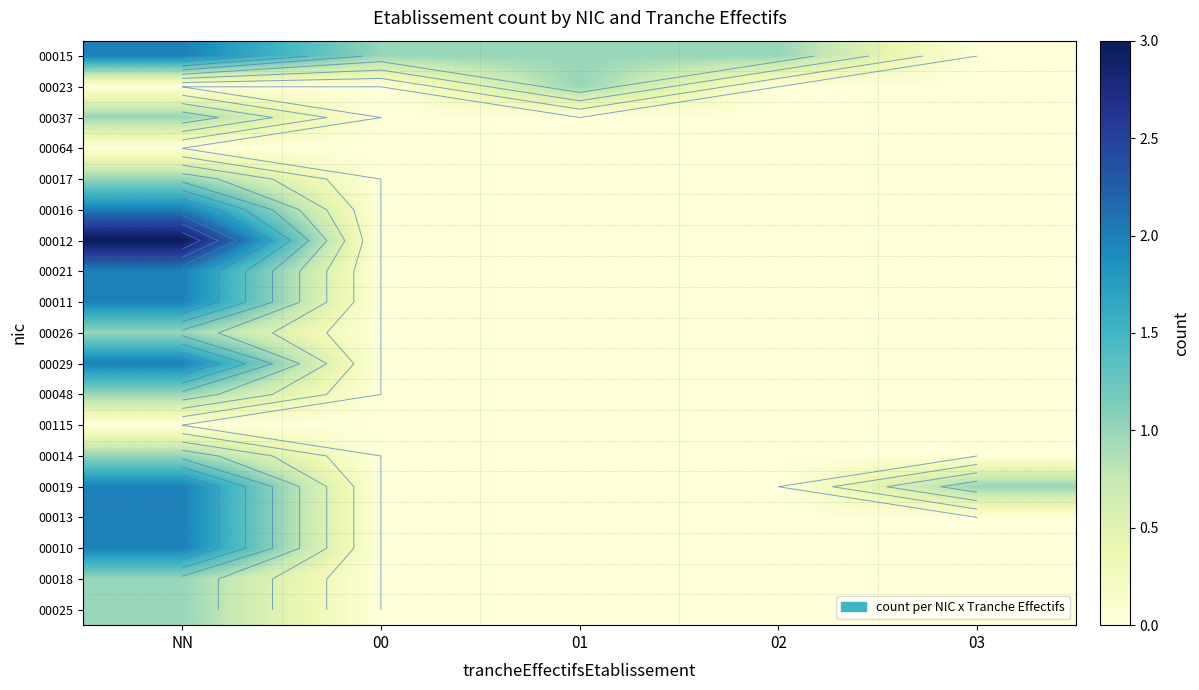

What is the difference between the highest and lowest values at 00?

1